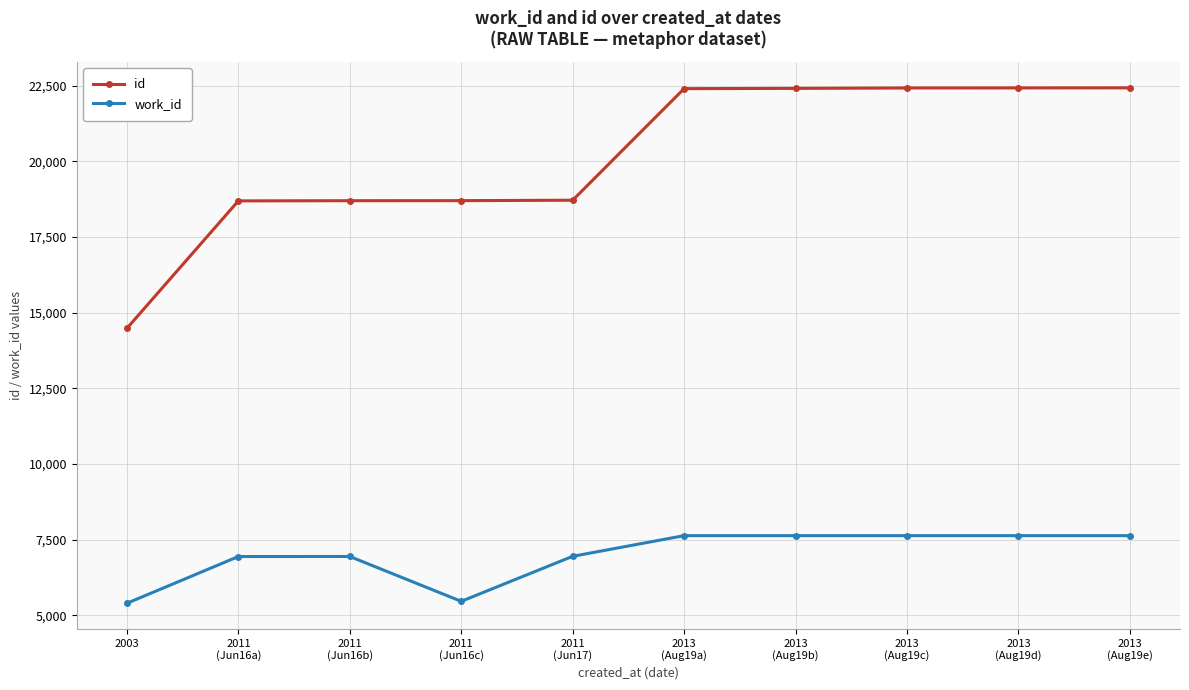

Which category has the lowest value in the id series?

2003